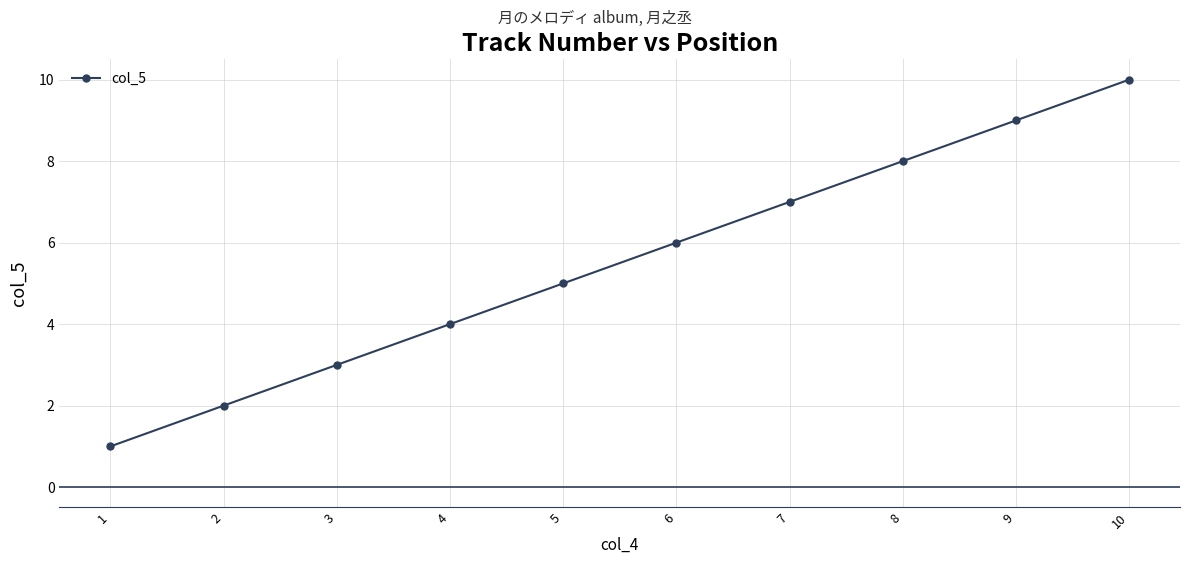

What is the value of the 9th point from the left?

9